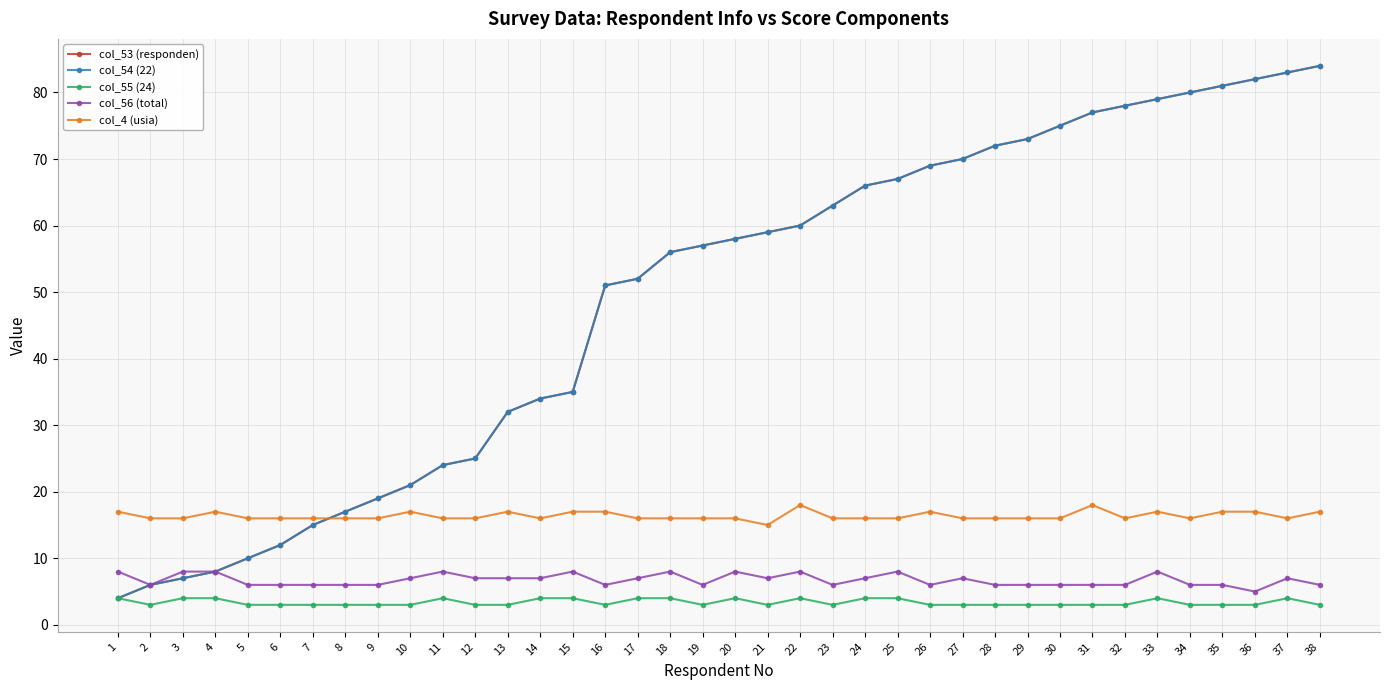

Does the chart display data point markers on the line(s)?

Yes